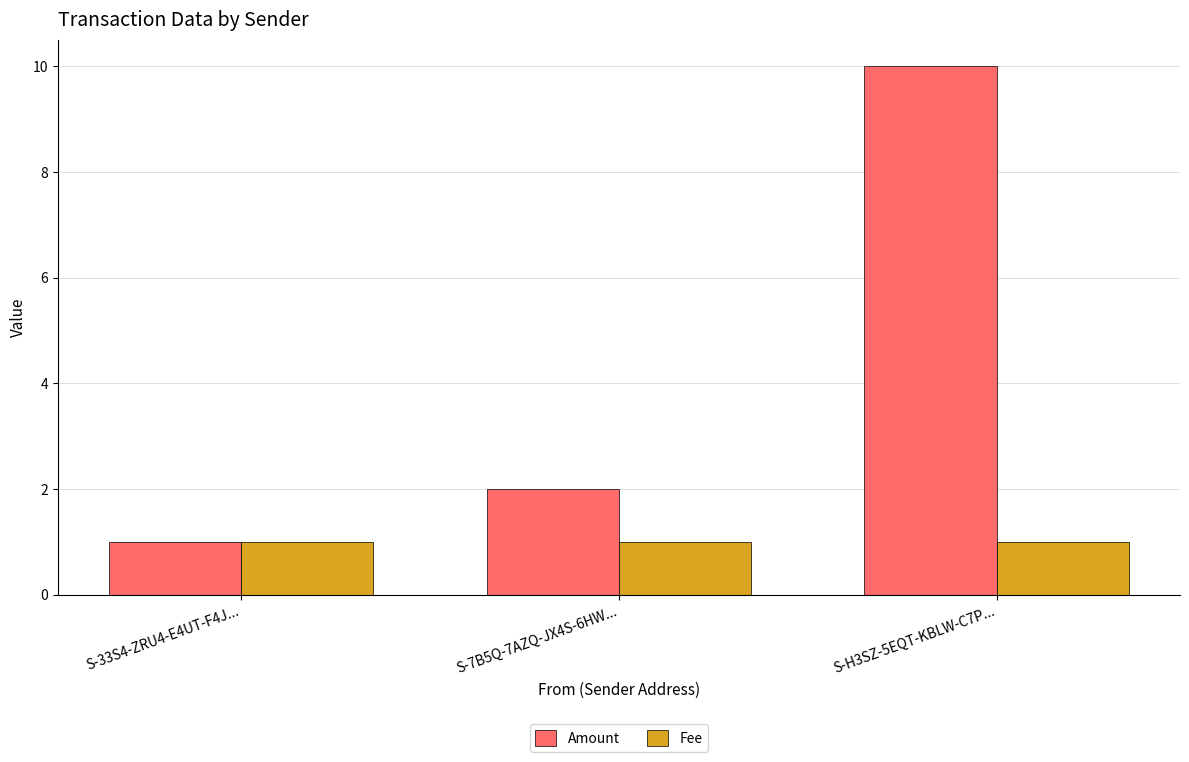

Is the value of Amount at S-7B5Q-7AZQ-JX4S-6HW... greater than the value of Fee at S-H3SZ-5EQT-KBLW-C7P...?

Yes